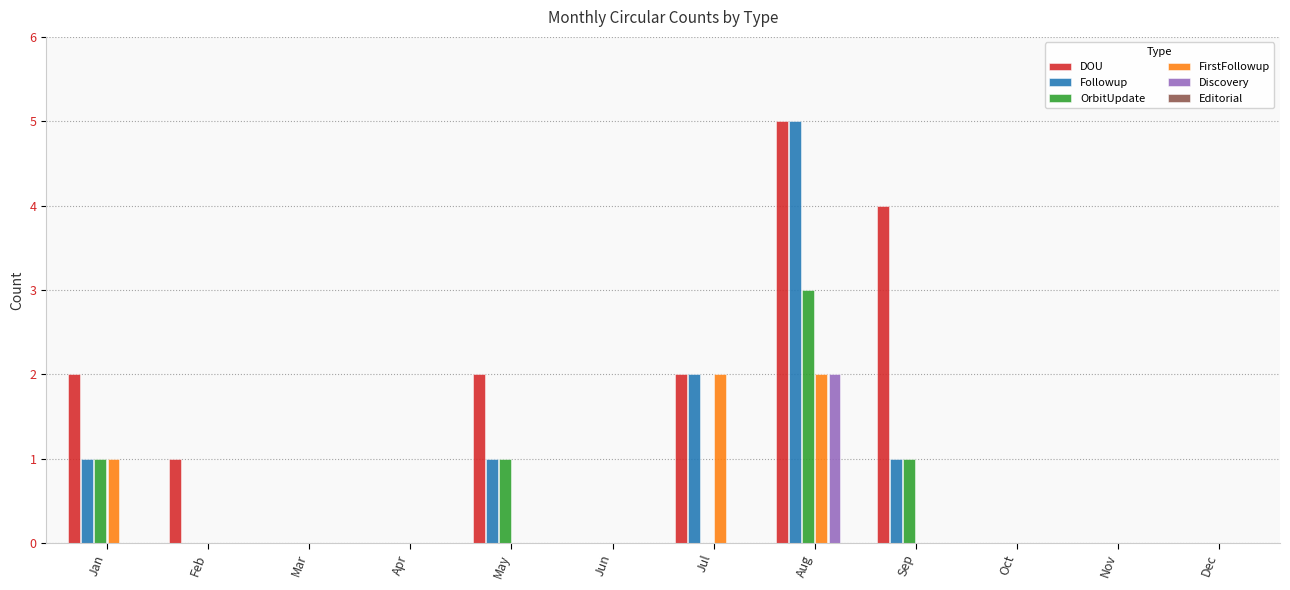

What is the sum of all DOU values?

16